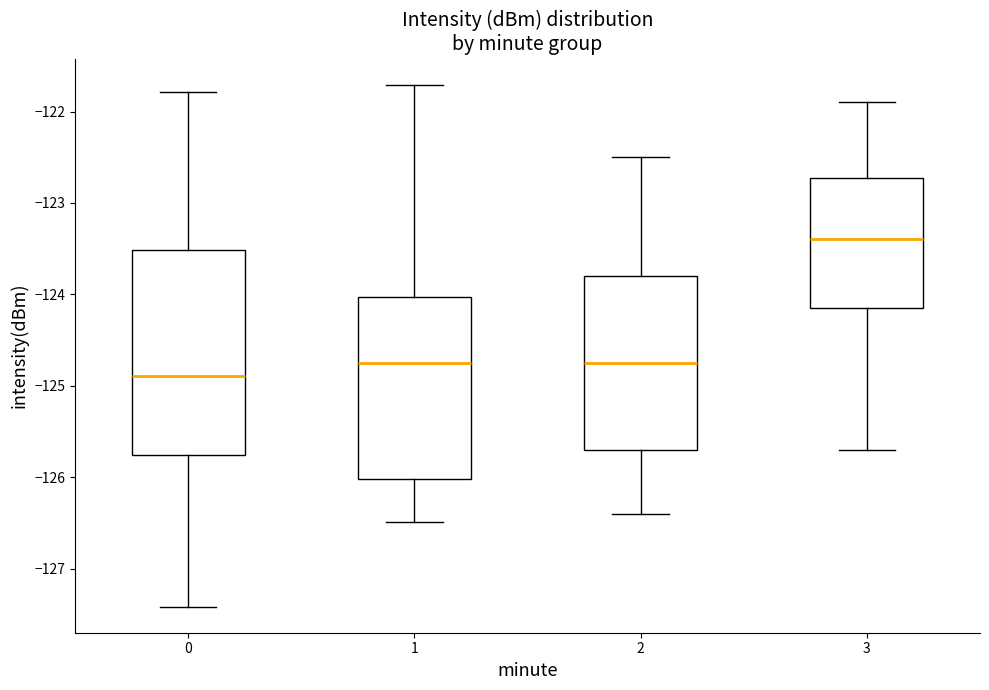

Which box is the tallest, from its lower edge to its upper edge?

0